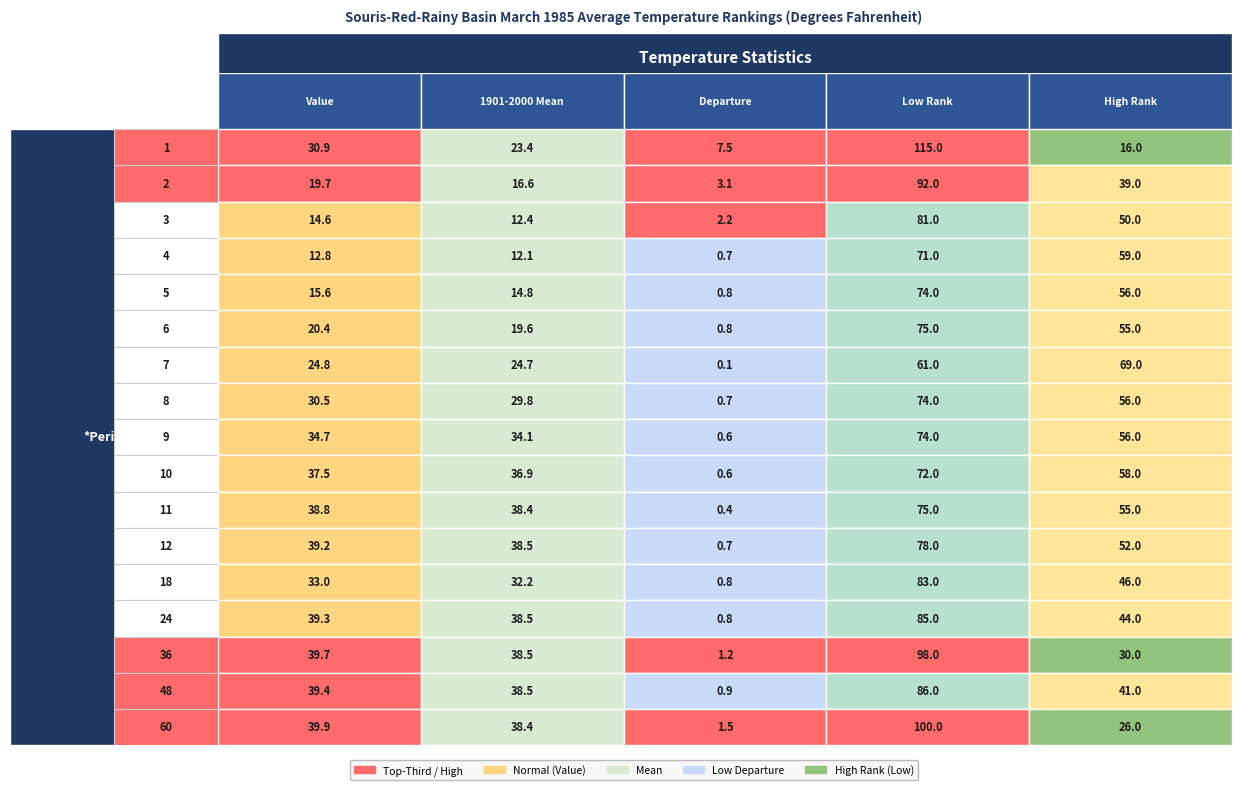

Reading left to right, extract all data points from this chart.

1: 30.9	23.4	7.5	115.0	16.0
2: 19.7	16.6	3.1	92.0	39.0
3: 14.6	12.4	2.2	81.0	50.0
4: 12.8	12.1	0.7	71.0	59.0
5: 15.6	14.8	0.8	74.0	56.0
6: 20.4	19.6	0.8	75.0	55.0
7: 24.8	24.7	0.1	61.0	69.0
8: 30.5	29.8	0.7	74.0	56.0
9: 34.7	34.1	0.6	74.0	56.0
10: 37.5	36.9	0.6	72.0	58.0
11: 38.8	38.4	0.4	75.0	55.0
12: 39.2	38.5	0.7	78.0	52.0
18: 33.0	32.2	0.8	83.0	46.0
24: 39.3	38.5	0.8	85.0	44.0
36: 39.7	38.5	1.2	98.0	30.0
48: 39.4	38.5	0.9	86.0	41.0
60: 39.9	38.4	1.5	100.0	26.0